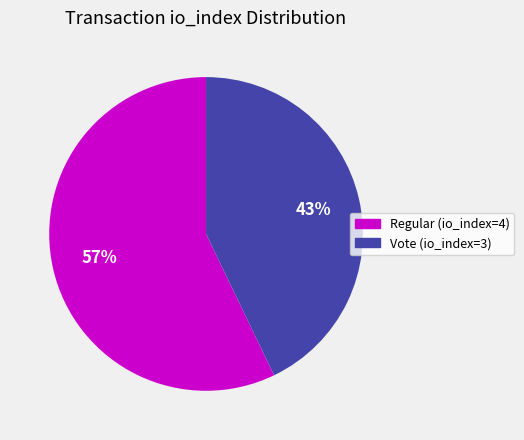

What is the largest slice in the pie chart?

Regular (io_index=4)